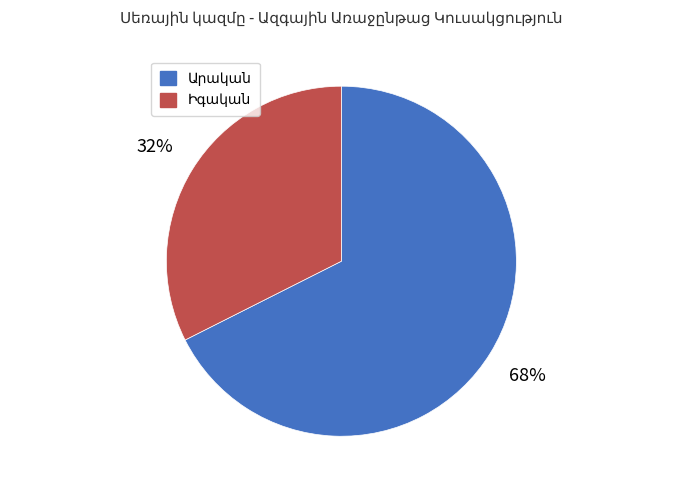

Does any single category account for the majority?

Yes